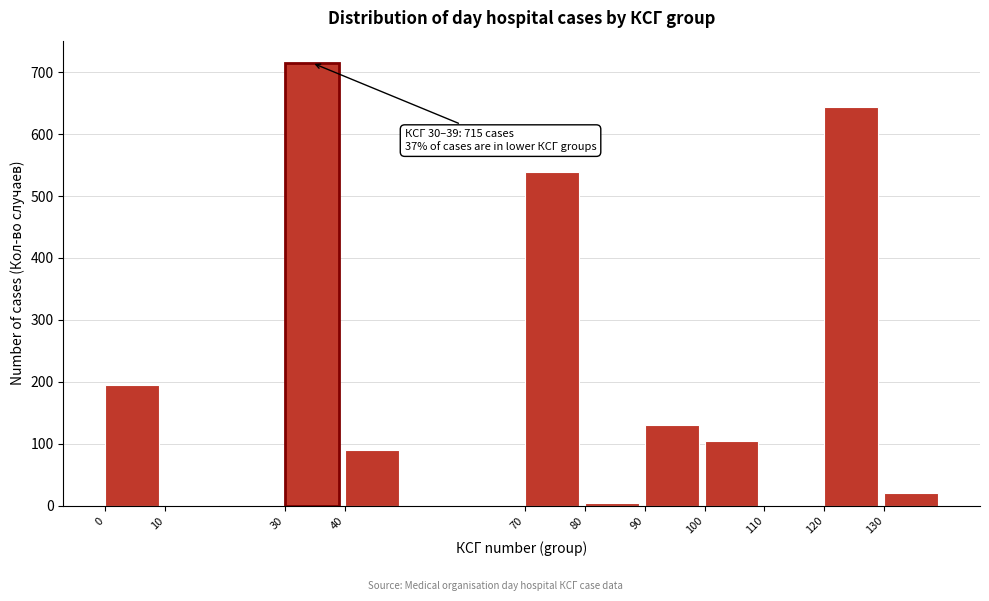

Approximately how many times larger is the value at 120 compared to 70?

1.2